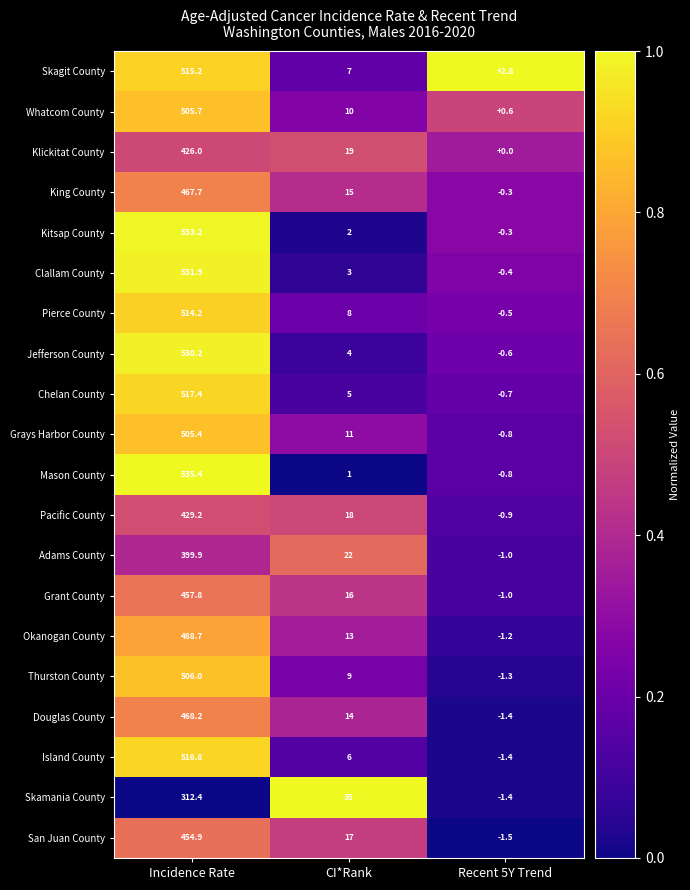

Rank the series by their maximum value, from highest to lowest.

Mason County, Kitsap County, Clallam County, Jefferson County, Chelan County, Island County, Skagit County, Pierce County, Thurston County, Whatcom County, Grays Harbor County, Okanogan County, Douglas County, King County, Grant County, San Juan County, Pacific County, Klickitat County, Adams County, Skamania County